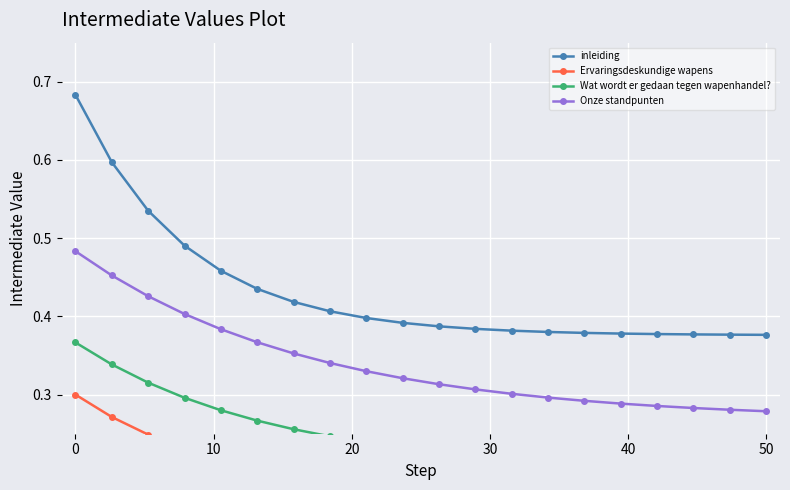

Is it true that Onze standpunten equals 0.7 at 0?

False